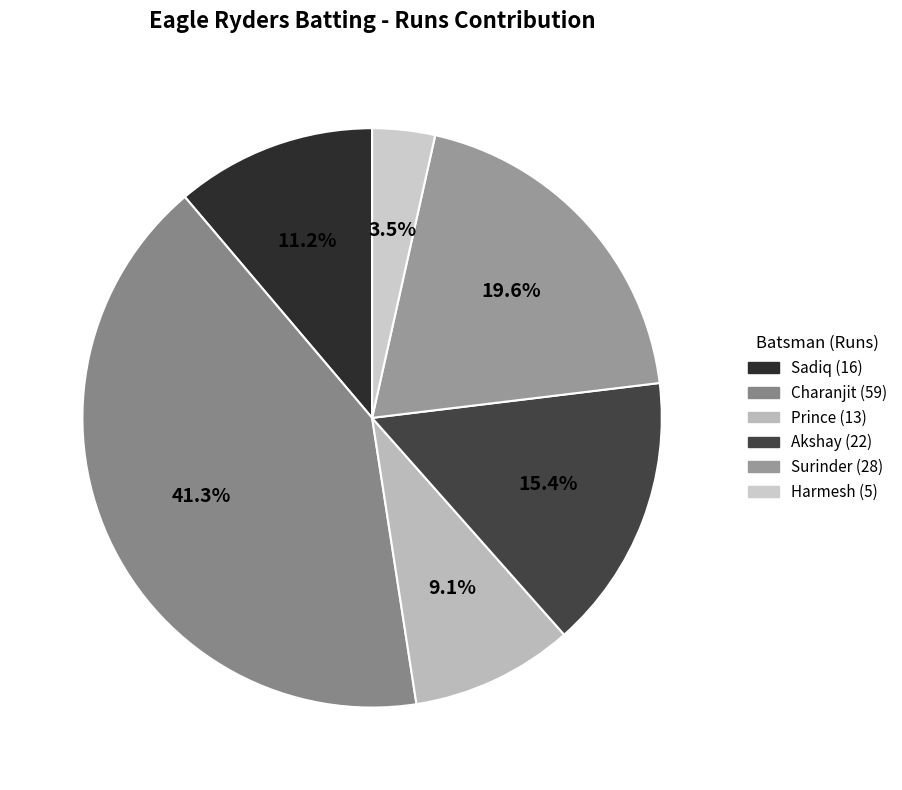

To the nearest percent, what is the average slice percentage?

17%